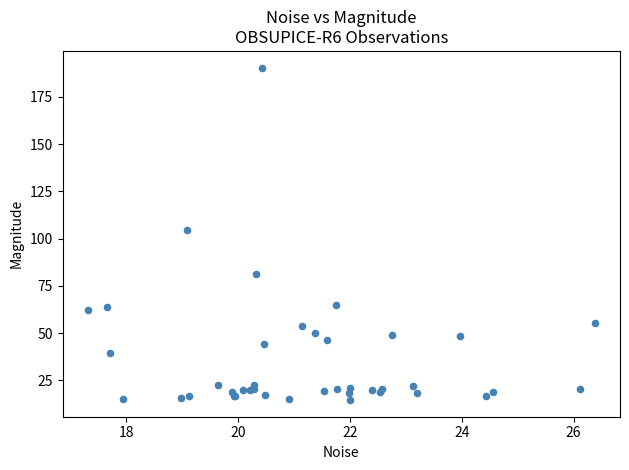

What Y value in the scatter plot is closest to 102?

104.5